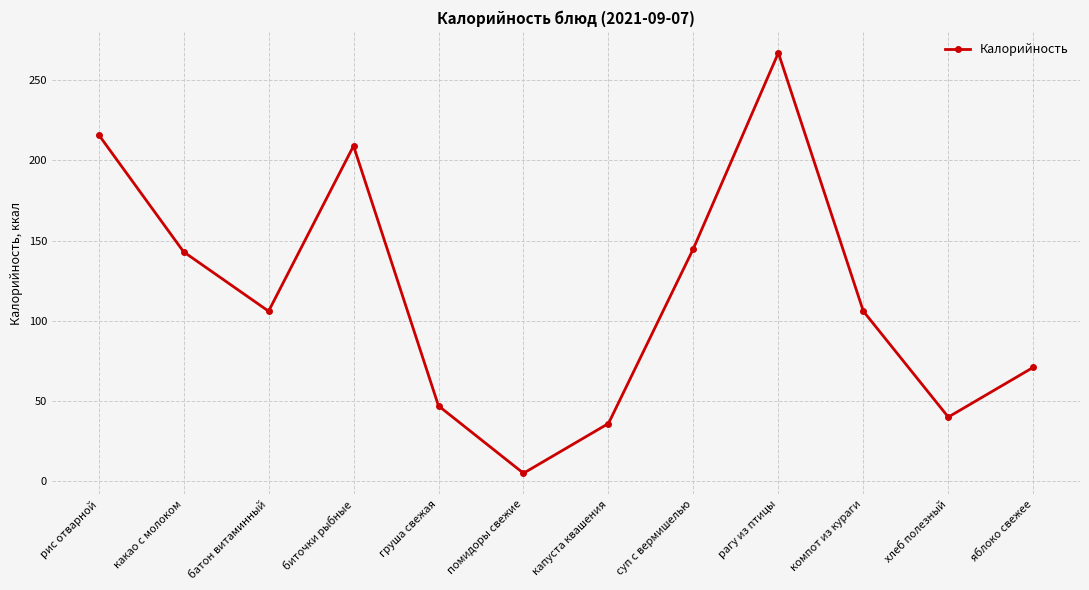

Does the chart have visible grid lines?

Yes